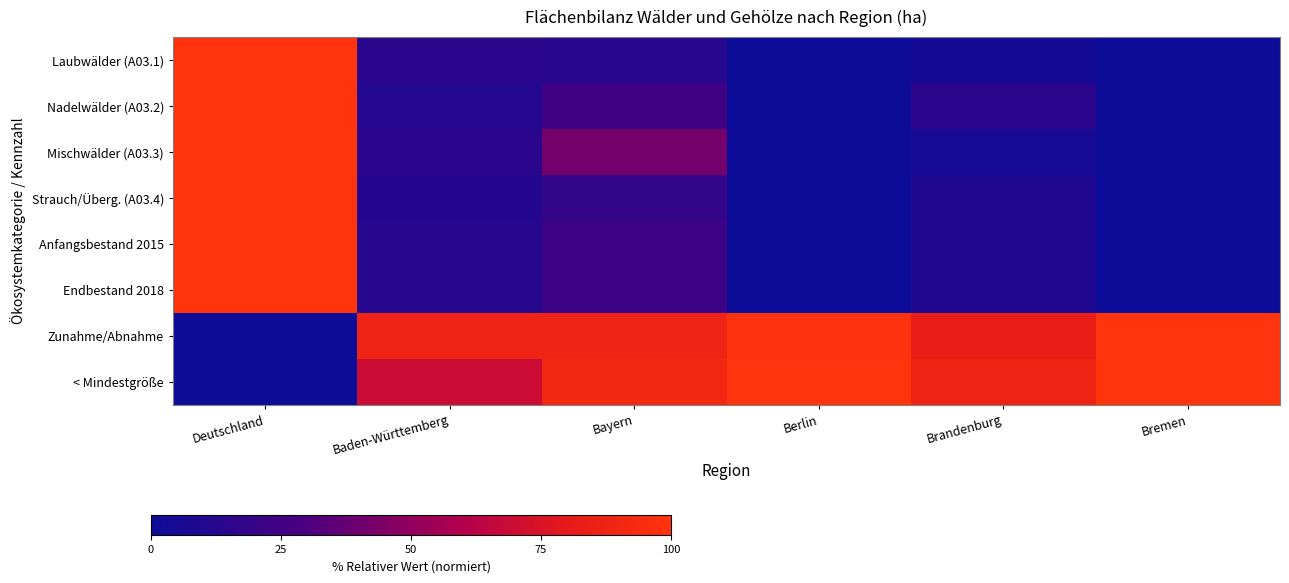

Which series has the largest total across all categories?

Zunahme/Abnahme